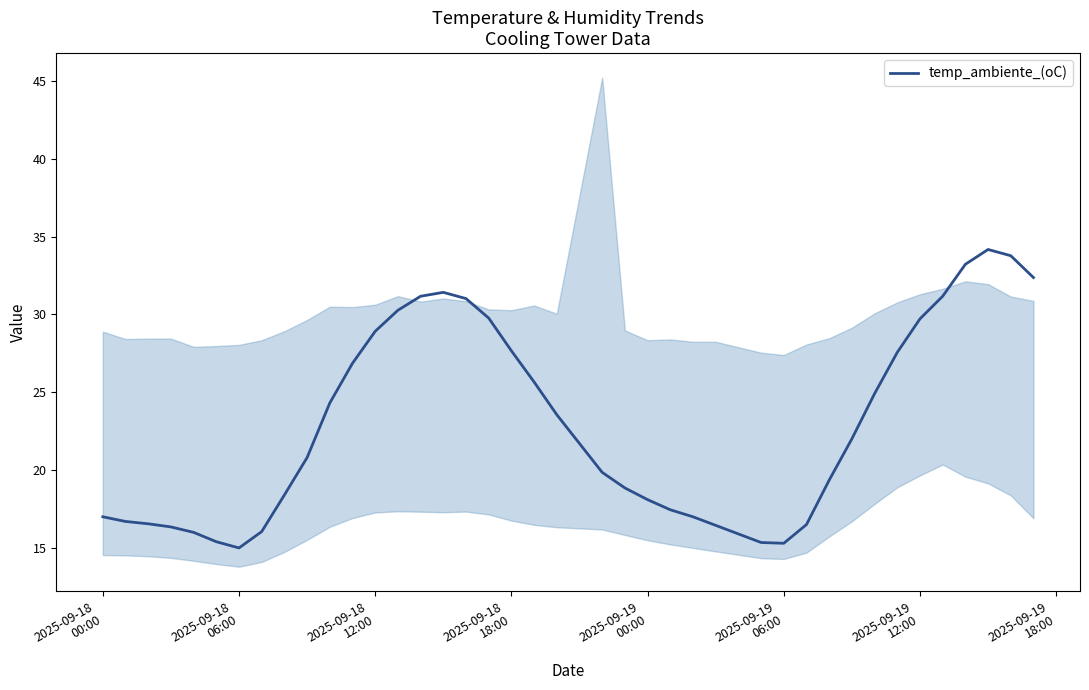

What is the maximum value for temp_ambiente_(oC)?

34.2